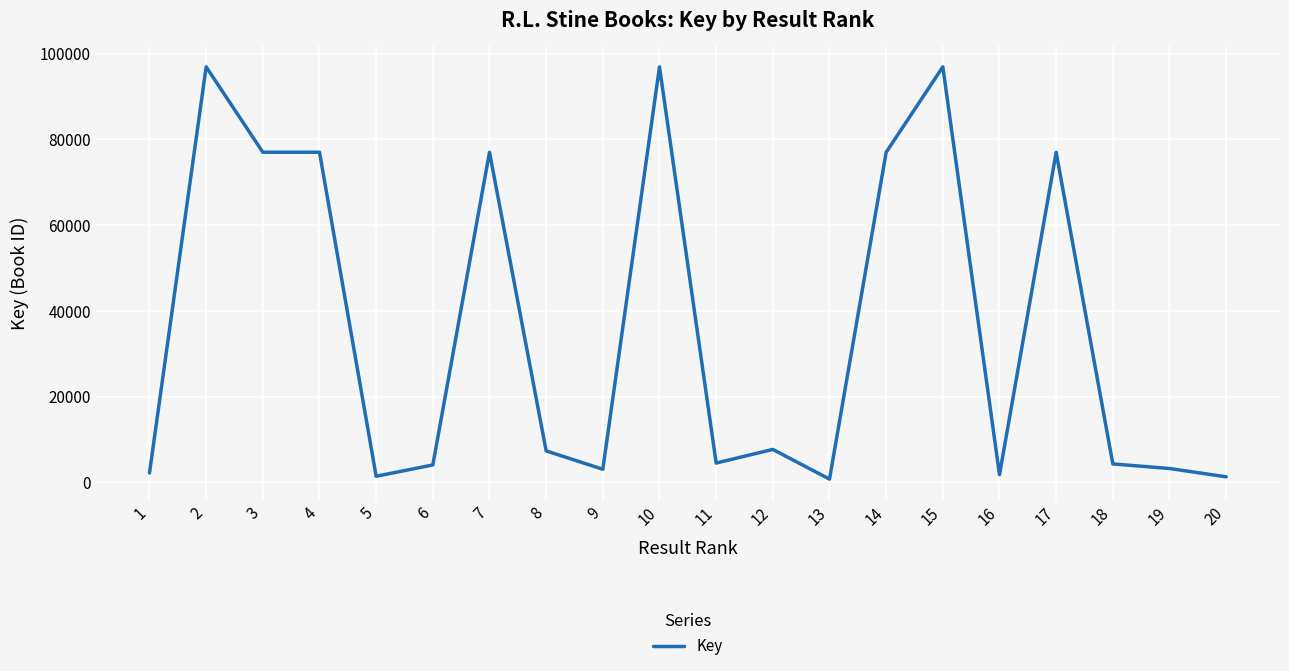

What is the sum of the values at 19 and 20?

4574